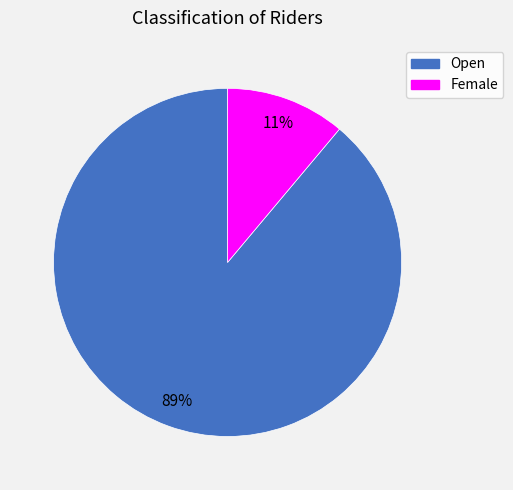

To the nearest percent, what is the combined percentage of Open and Female?

100%